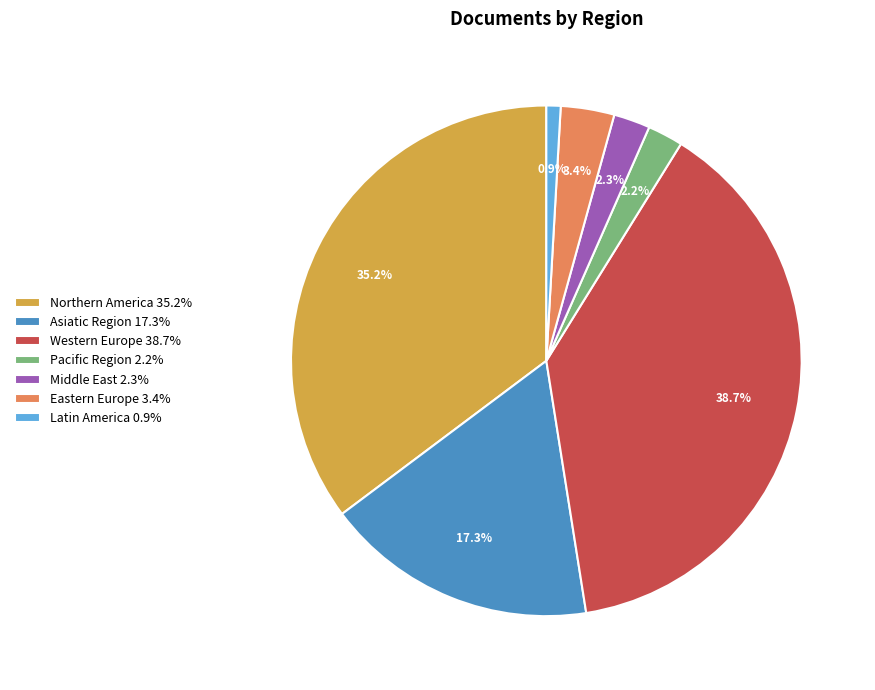

Approximately how many times larger is the value at Asiatic Region 17.3% compared to Middle East 2.3%?

7.5